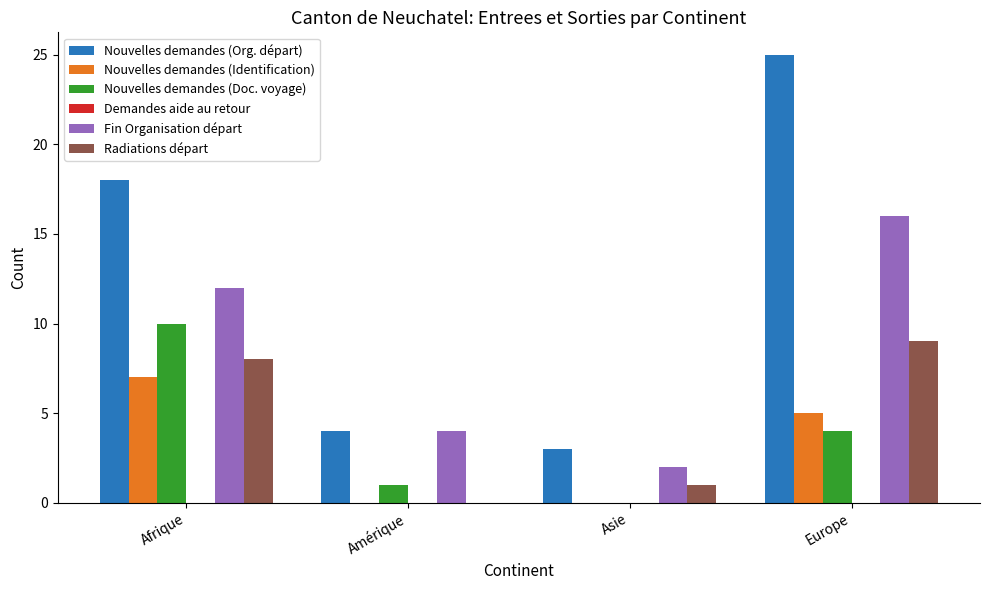

Which category has the highest value in the Nouvelles demandes (Doc. voyage) series?

Afrique